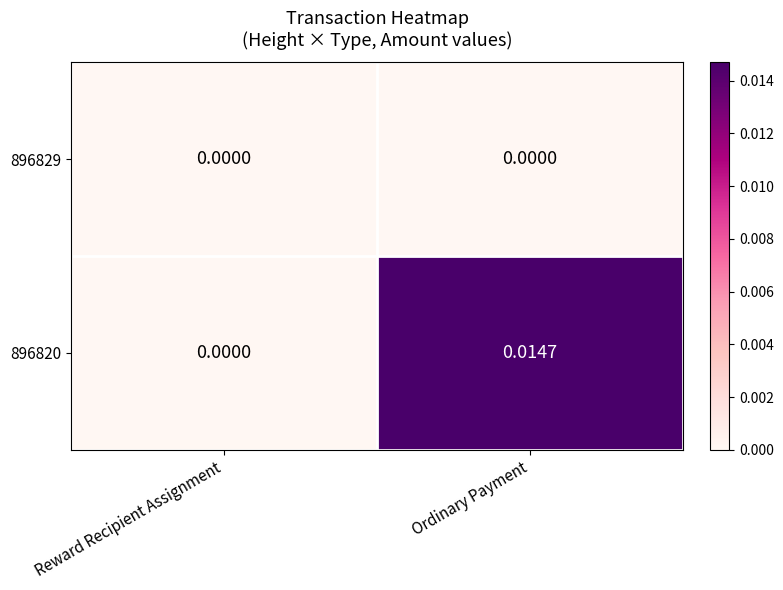

Is the value of 896820 at Ordinary Payment greater than the value of 896829 at Reward Recipient Assignment?

Yes